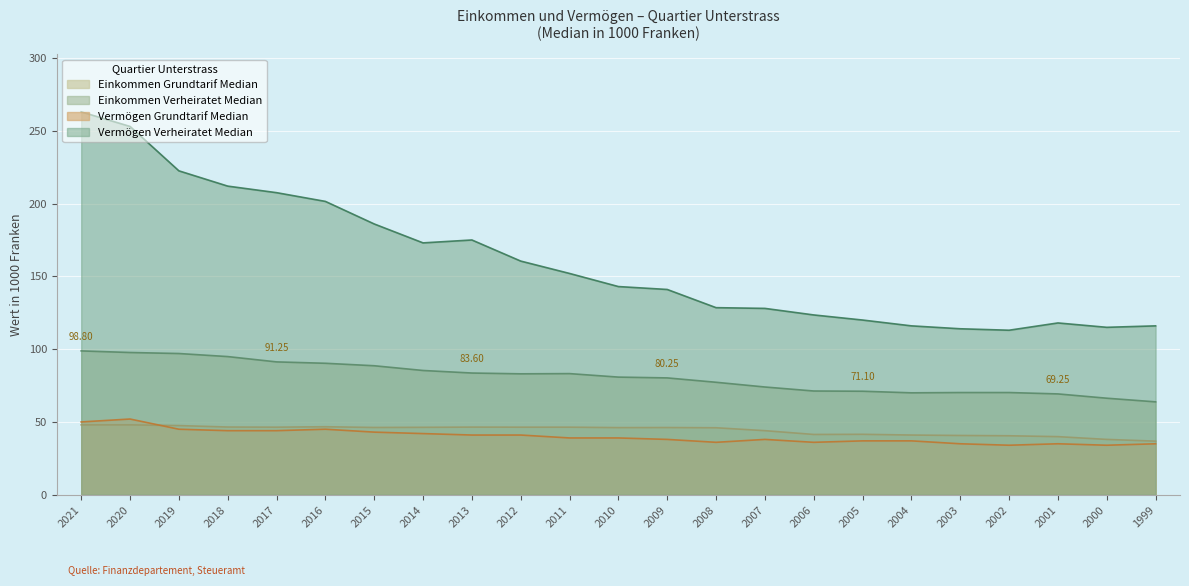

True or false: Einkommen Grundtarif Median and Vermögen Verheiratet Median cross at least once.

False